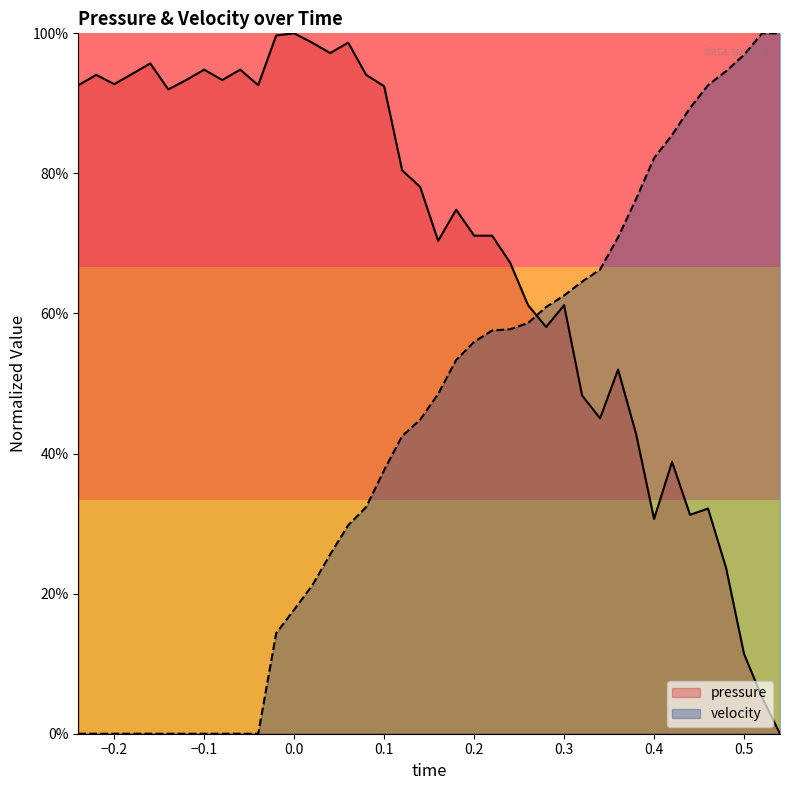

Is it true that pressure equals 94.8 at −0.1?

True